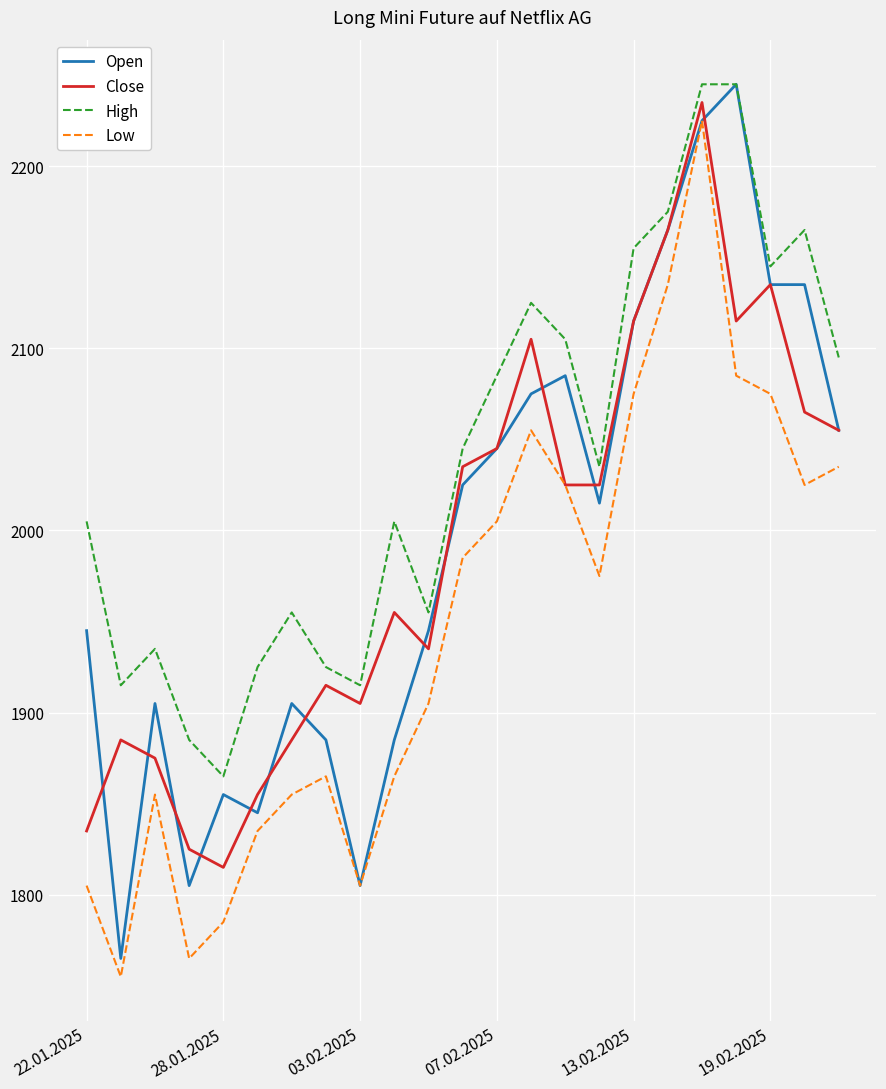

True or false: High and Low intersect in this chart.

False